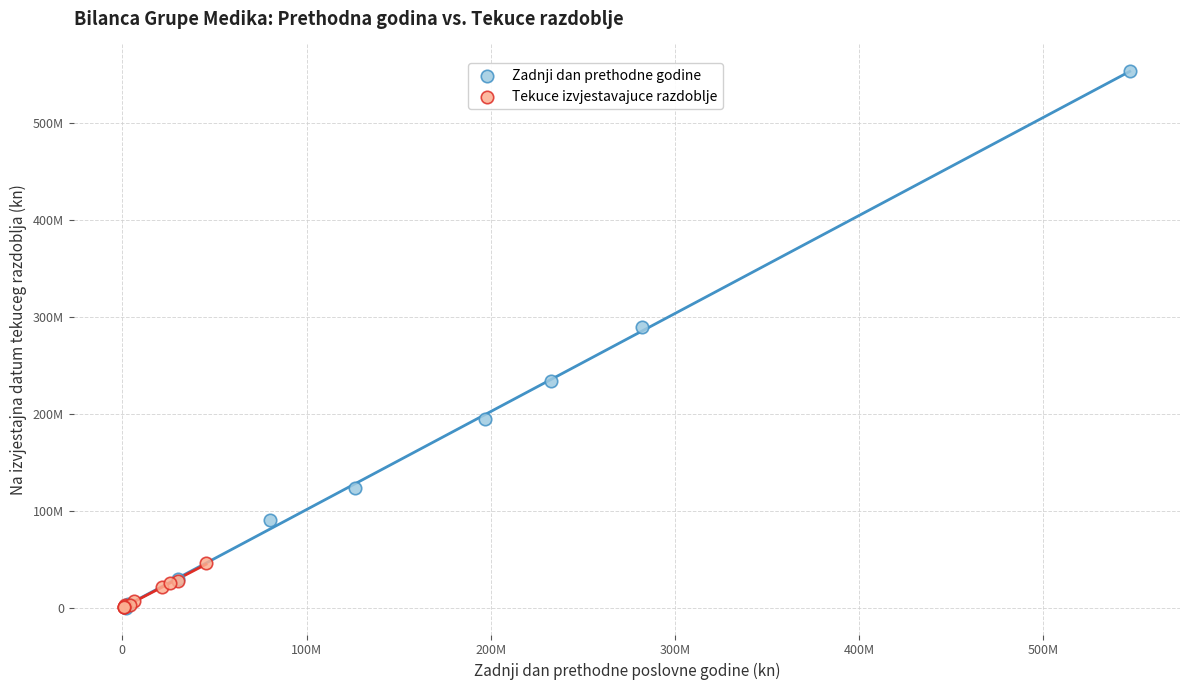

What are all the series names shown in the legend?

Zadnji dan prethodne godine, Tekuce izvjestavajuce razdoblje